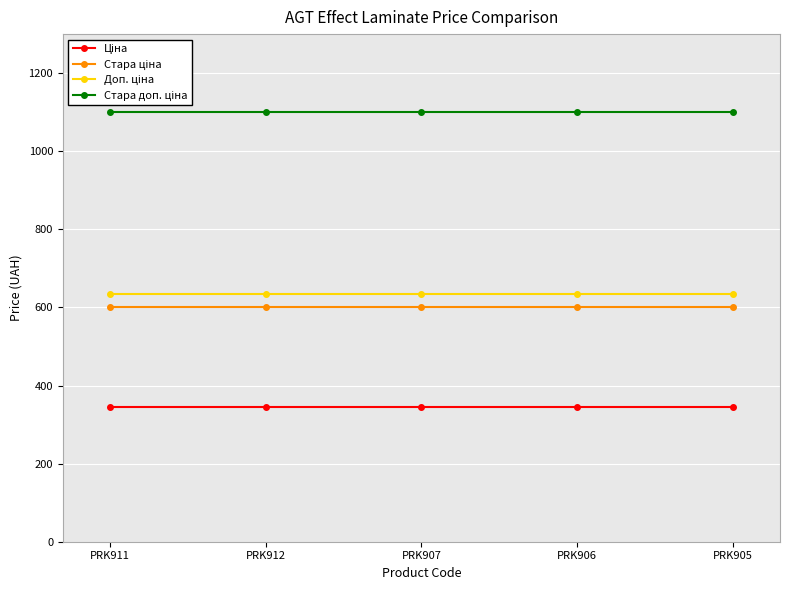

True or false: Доп. ціна has more than 0 interior local peaks.

False